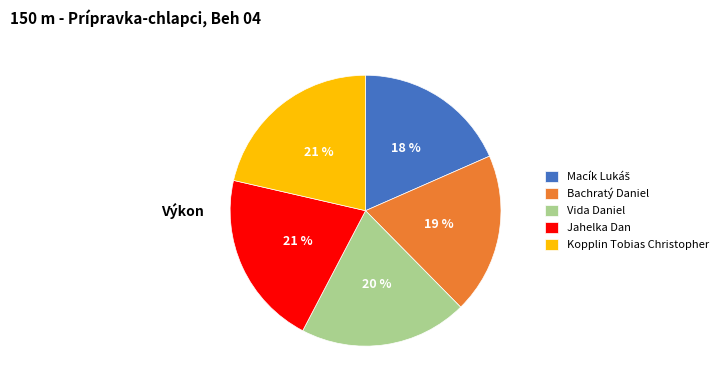

To the nearest percent, what is the difference between the largest and smallest slice percentages?

3%